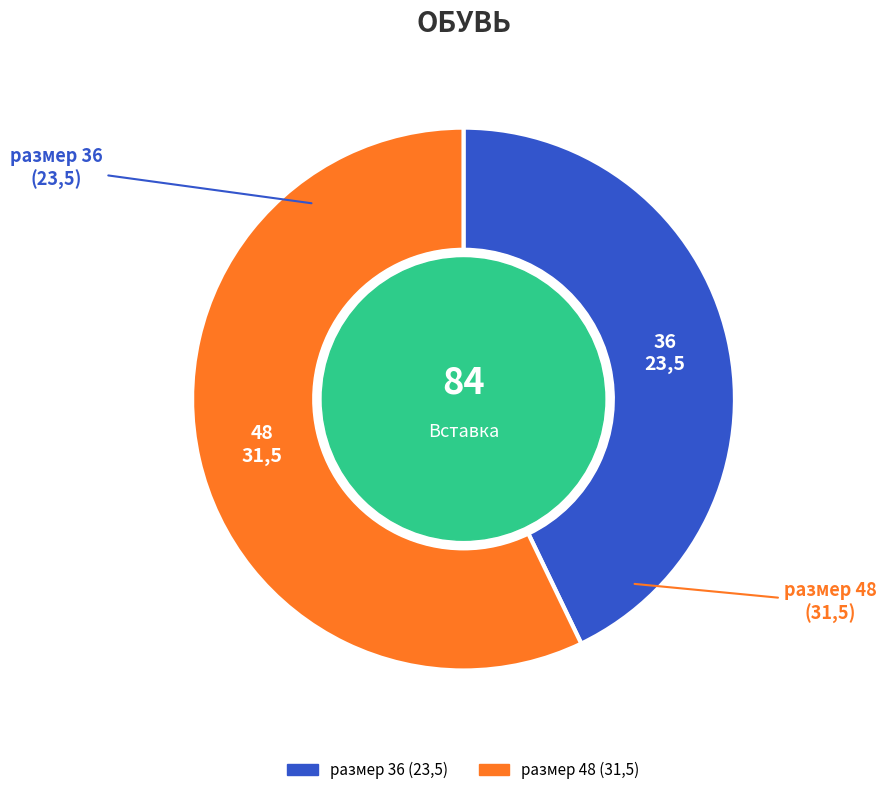

Is there a majority slice in this chart?

Yes